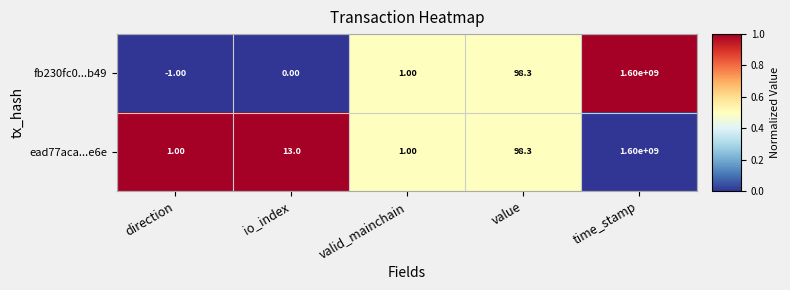

What is the maximum value shown in the chart?

1600000000.0